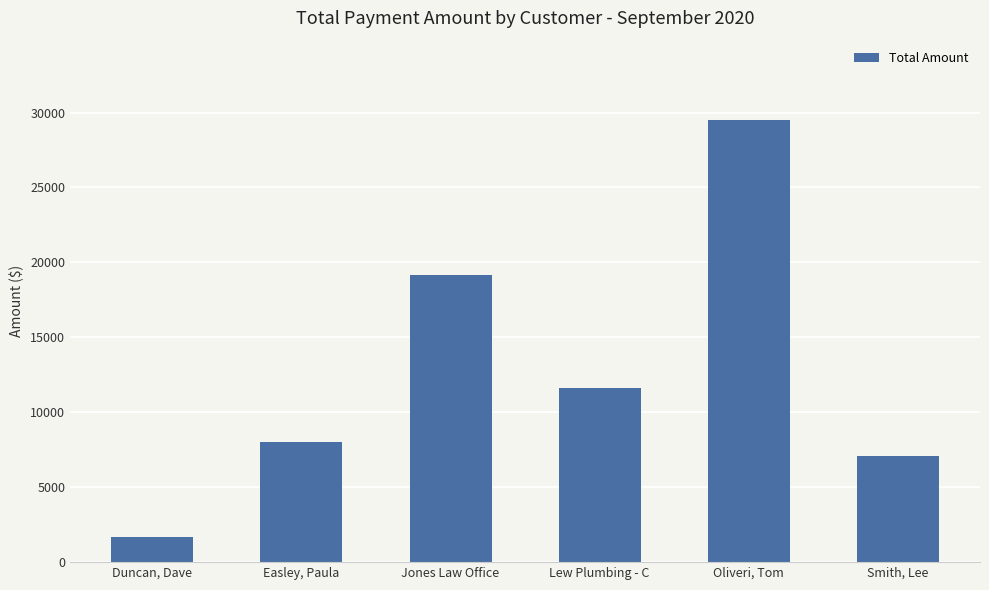

Are the bars grouped side by side (vs. stacked)?

No